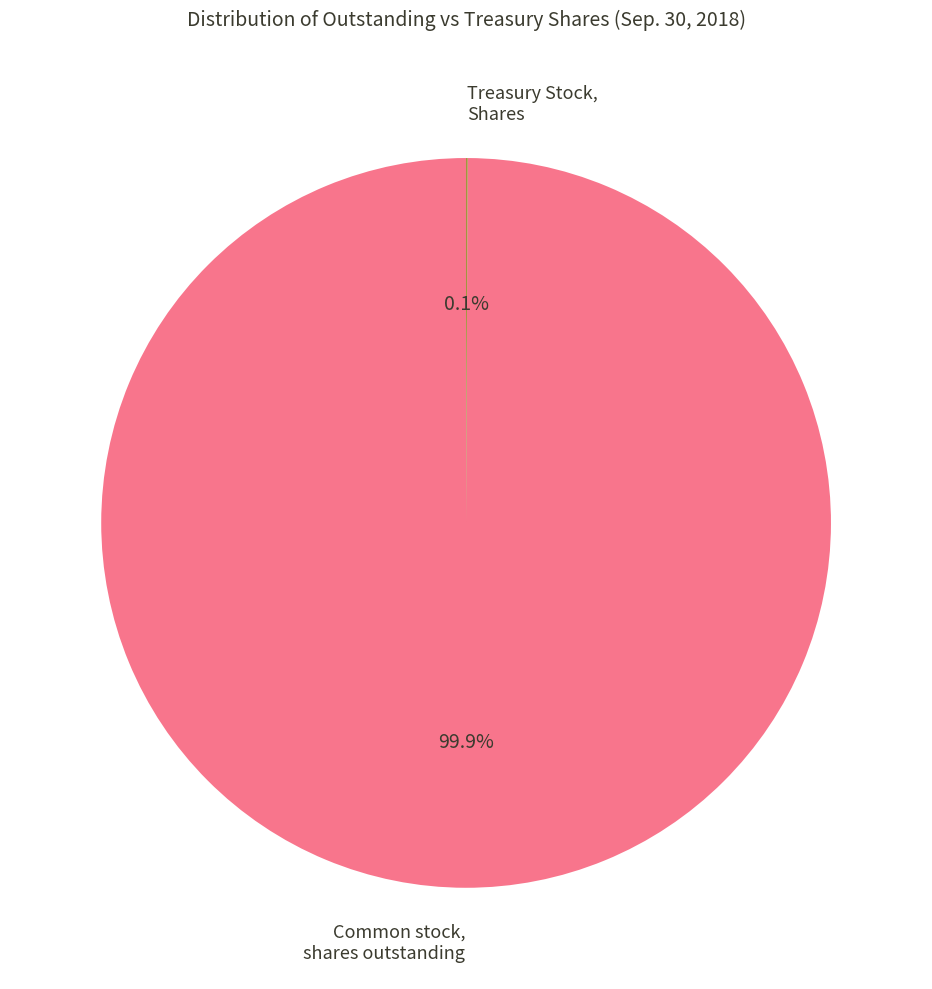

Is there a majority slice in this chart?

Yes